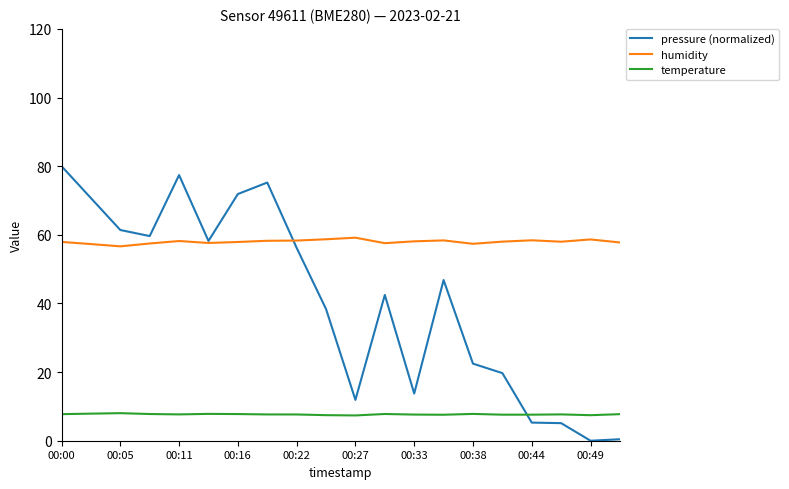

How many lines are shown in the chart?

3